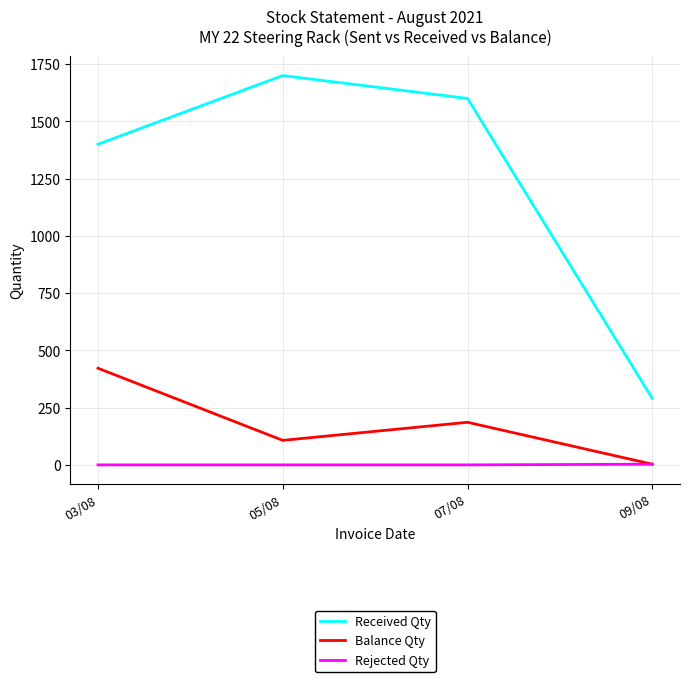

The value of Balance Qty at 07/08 is 186. True or false?

True